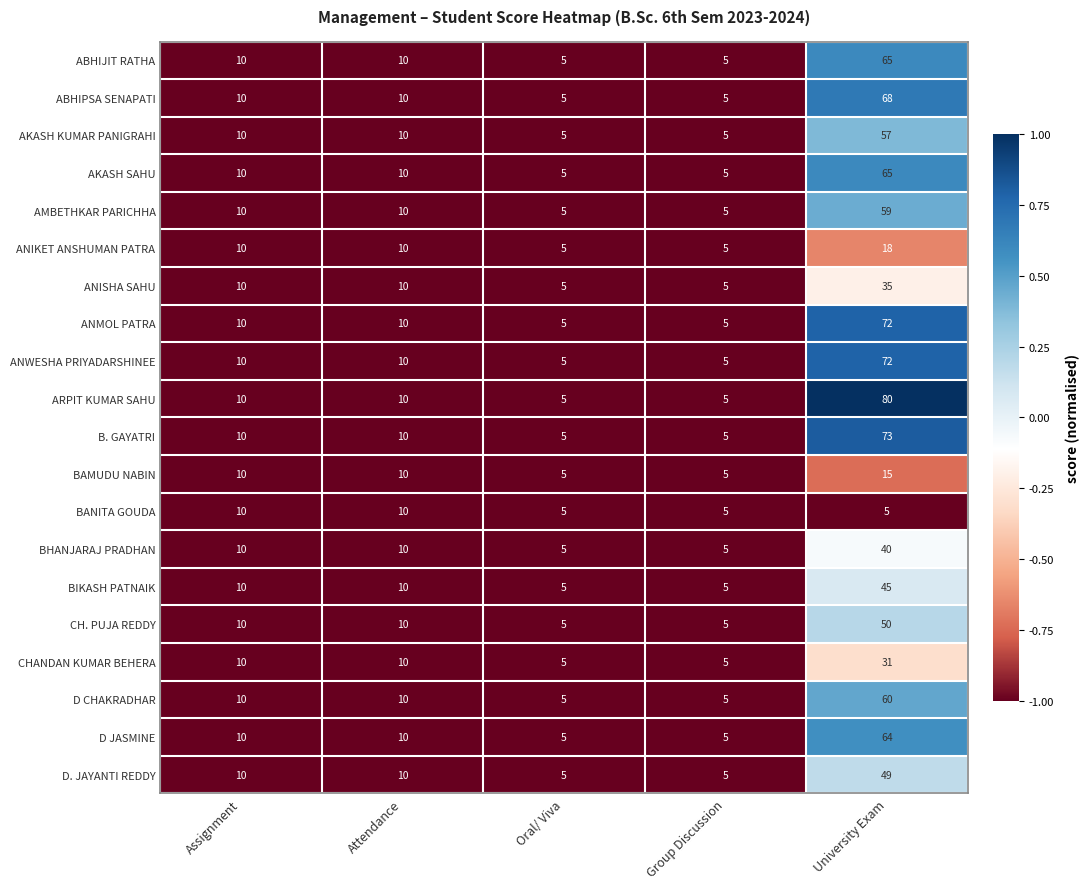

True or false: B. GAYATRI has a value of 73 at University Exam.

True